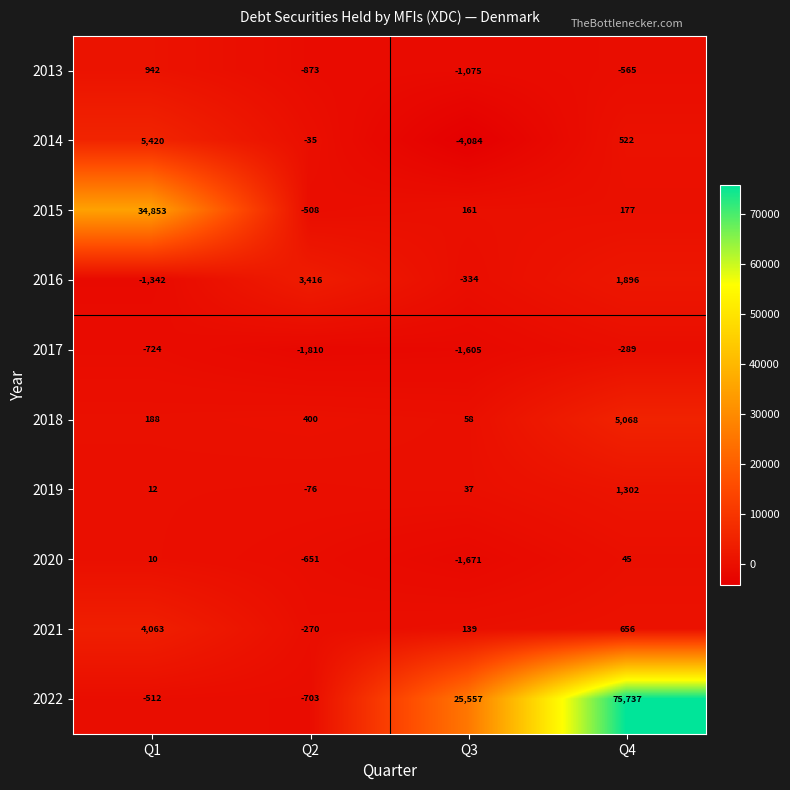

Which series changed the most between Q3 and Q4?

2022